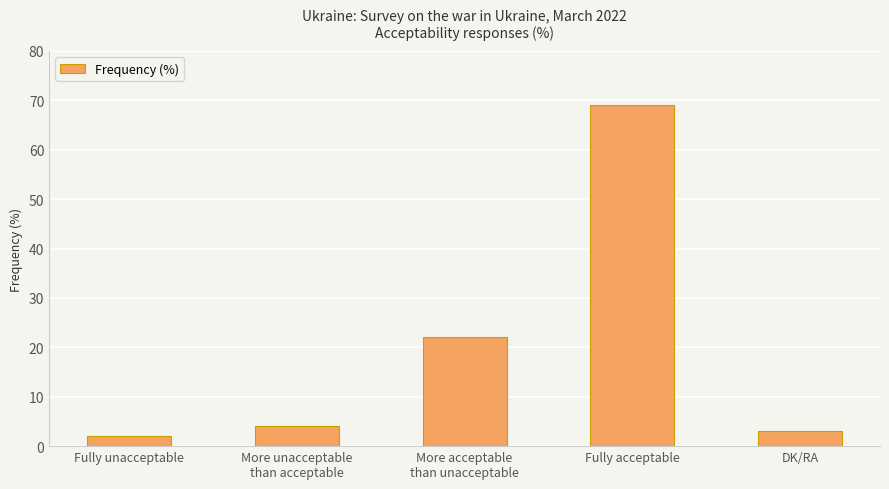

Which has a higher value, DK/RA or More acceptable
than unacceptable?

More acceptable
than unacceptable